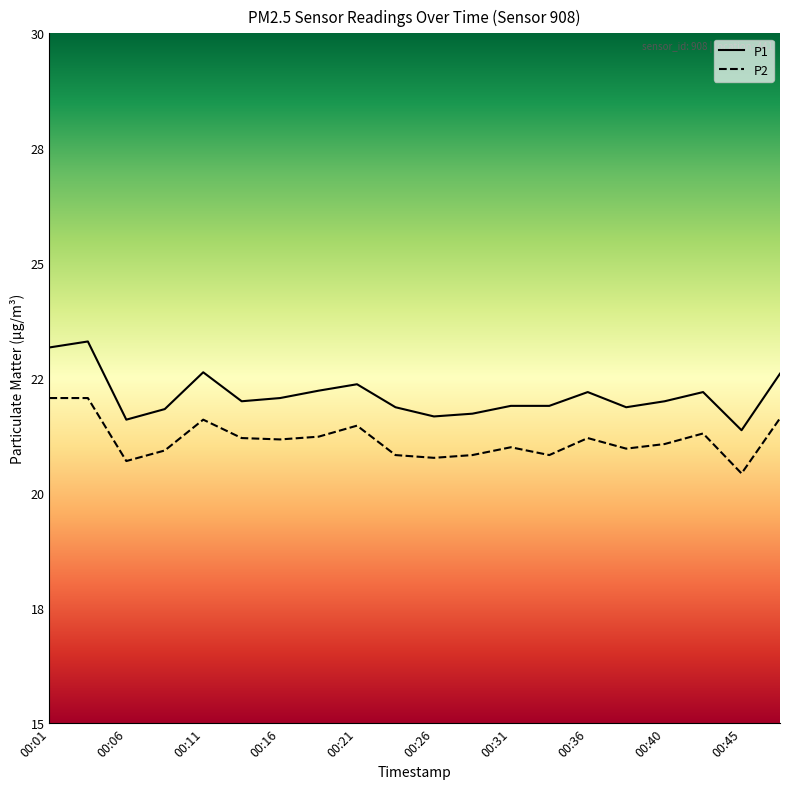

True or false: P1 and P2 cross at least once.

False